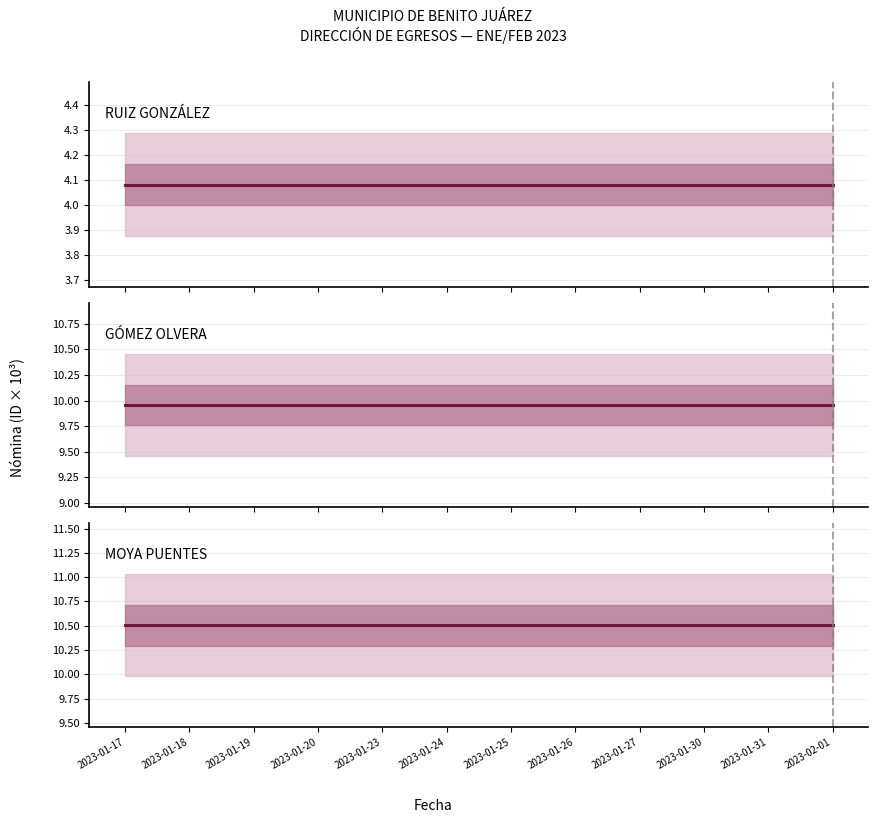

At 2023-01-19, list the series in order from smallest to largest.

RUIZ GONZÁLEZ, GÓMEZ OLVERA, MOYA PUENTES